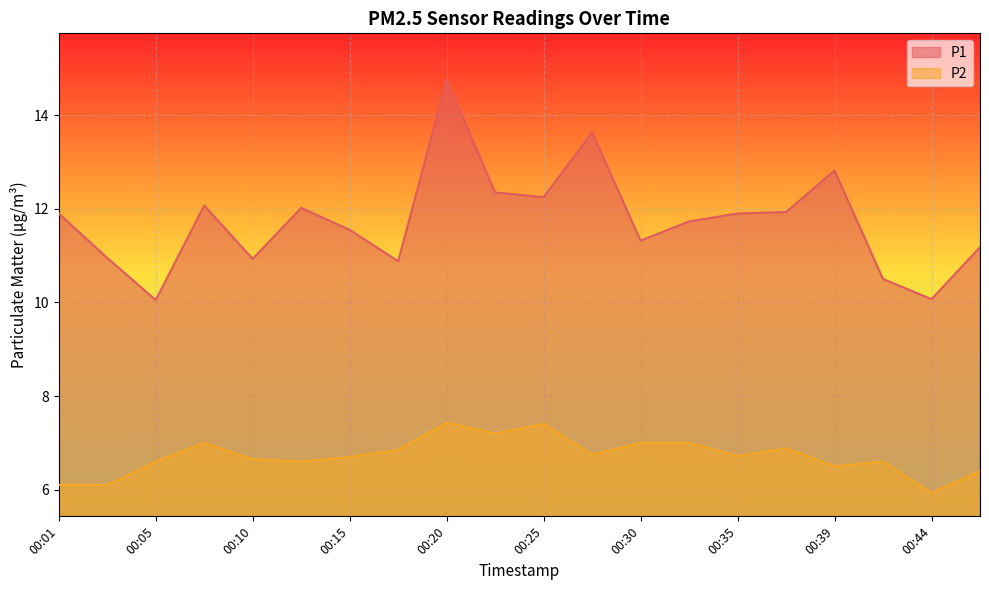

What value does the P2 series have at 00:39?

6.5